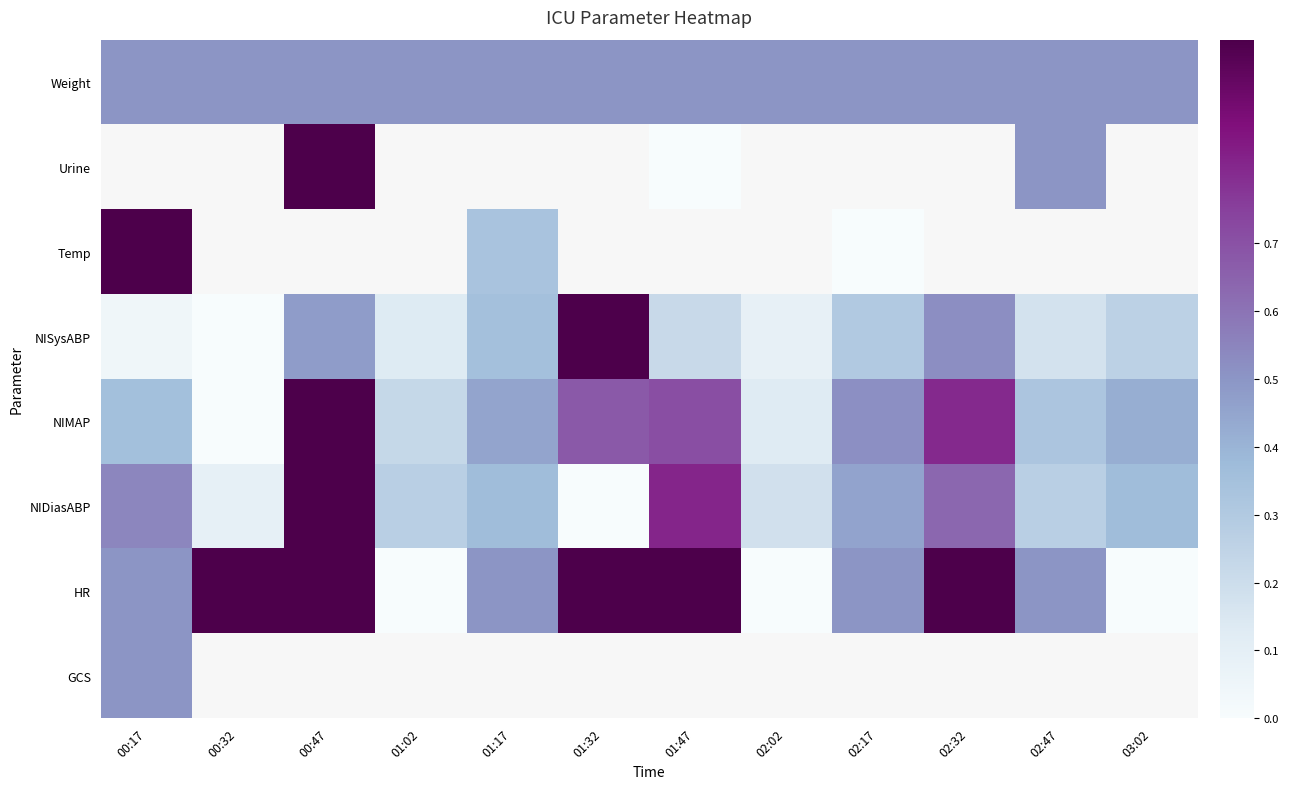

What is the difference between the maximum and second lowest values in the NIDiasABP series?

0.9